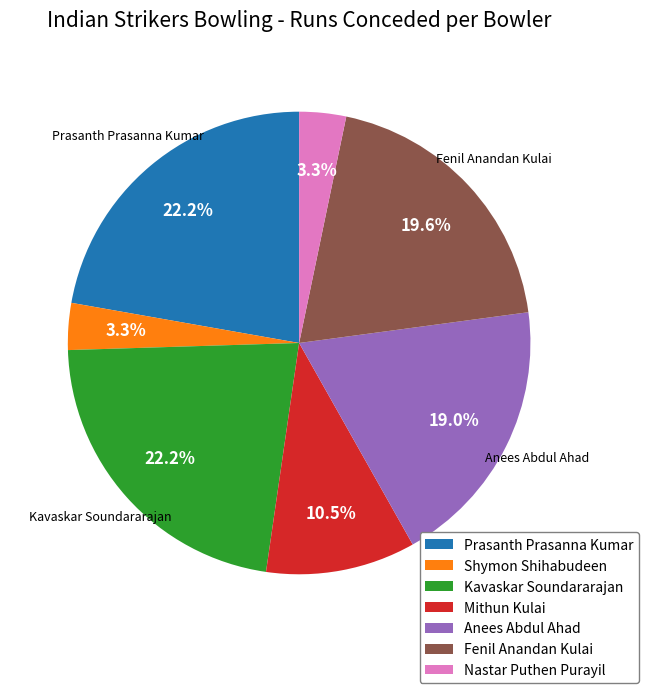

How many slices are in this pie chart?

7